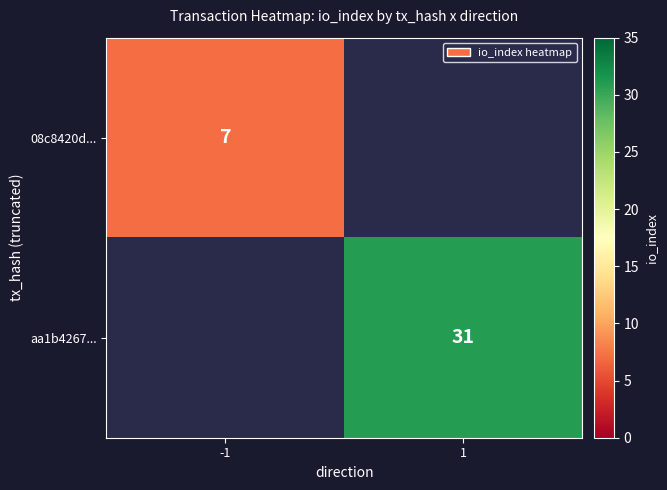

Is it true that aa1b4267... equals 31 at 1?

True